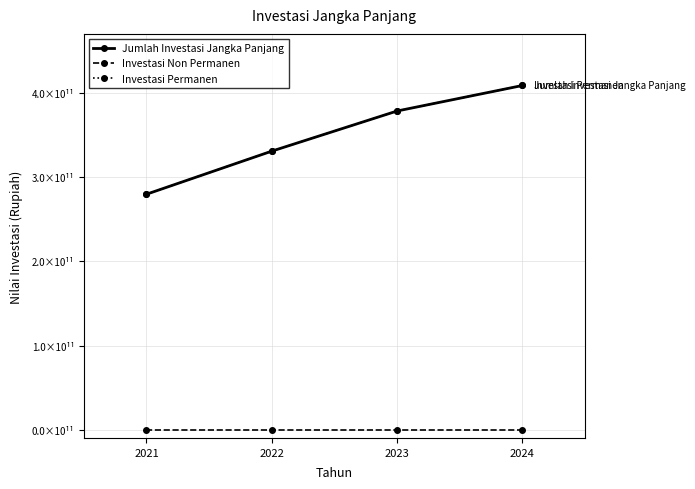

True or false: Investasi Permanen has a value of 632116111372.1 at 2024.

False